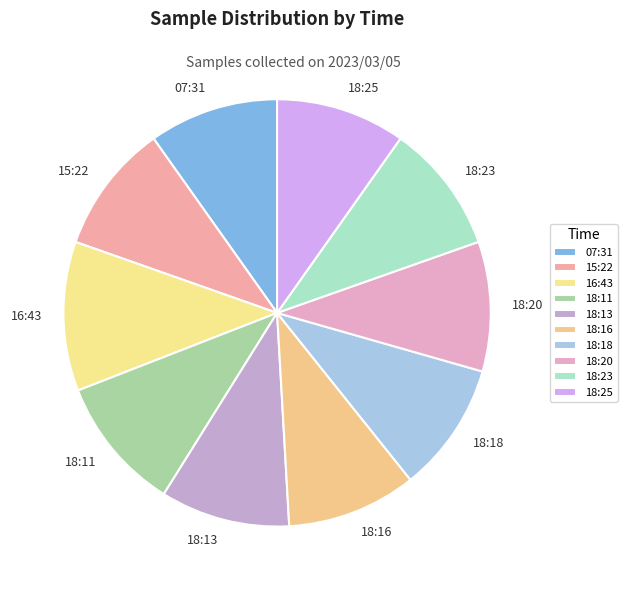

How many segments does this pie chart have?

10